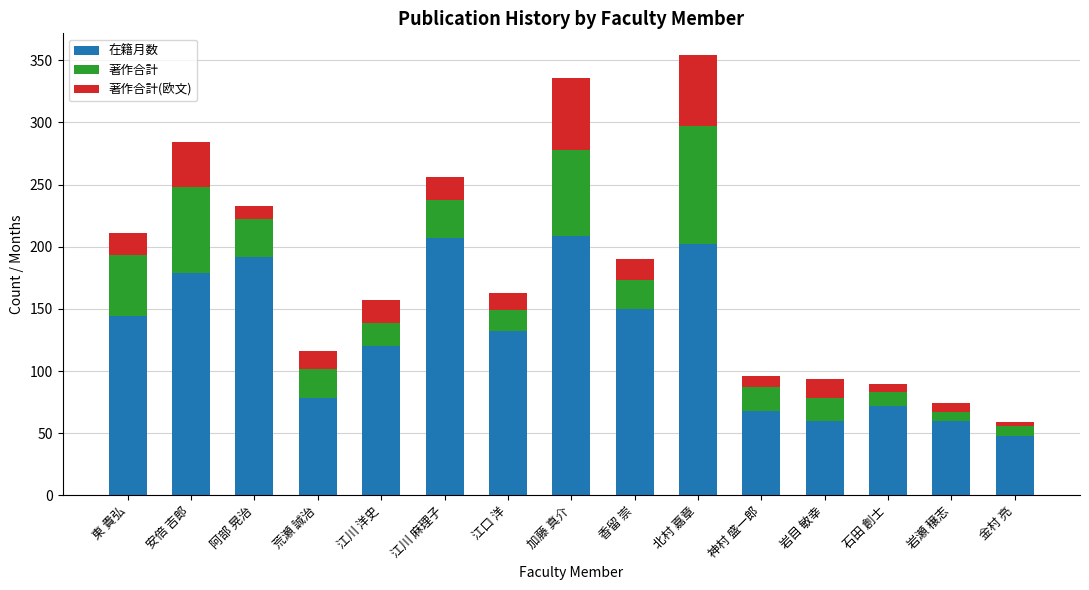

How many bars are there in total?

15